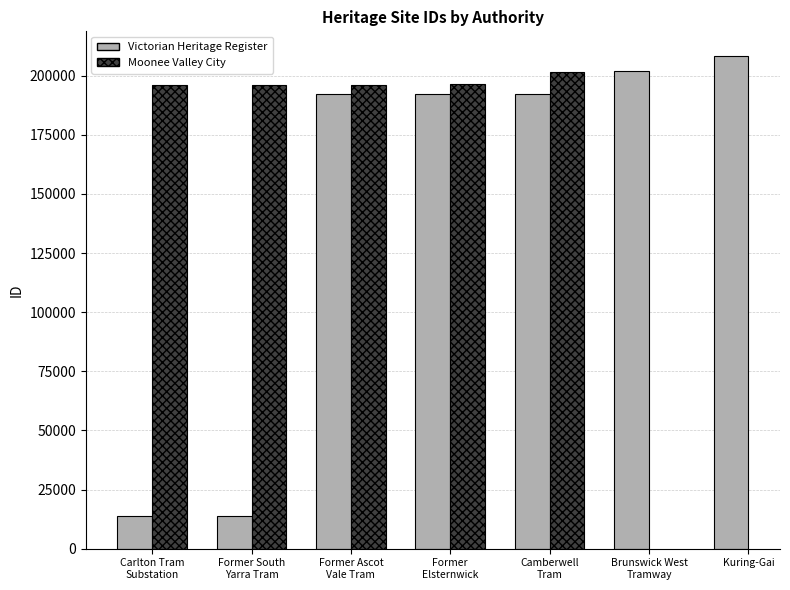

How many bars are there in each group?

2